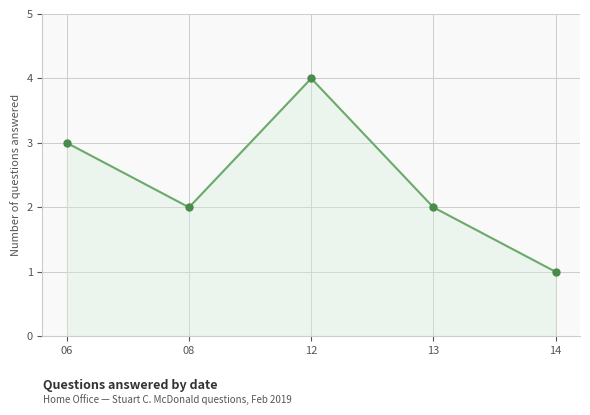

How many points are higher than both their immediate neighbors (excluding endpoints)?

1